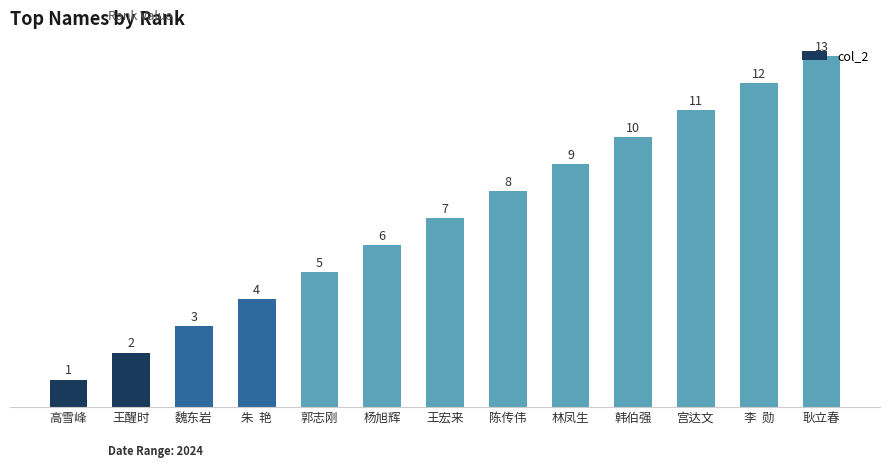

What is the maximum value shown in the chart?

13